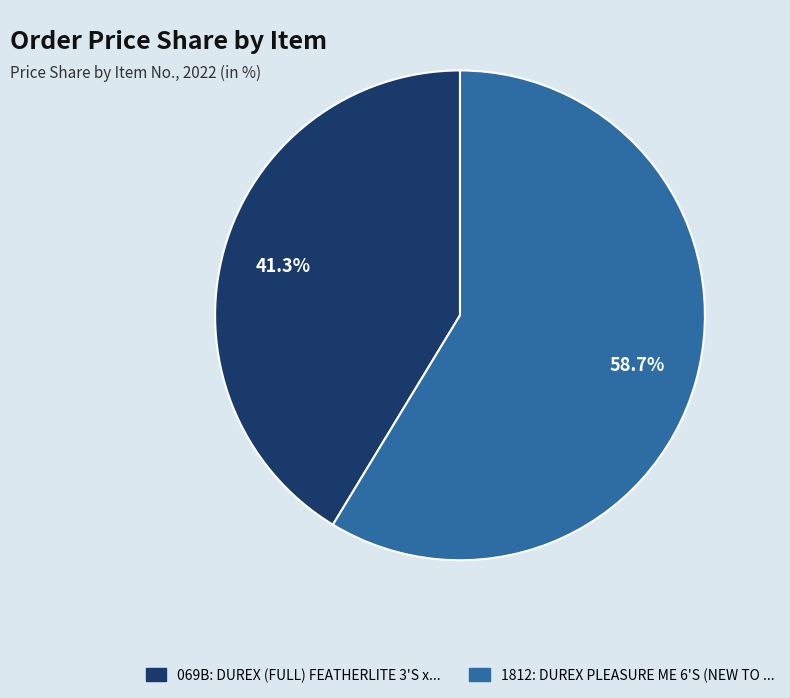

To the nearest percent, what portion does 1812 represent?

59%